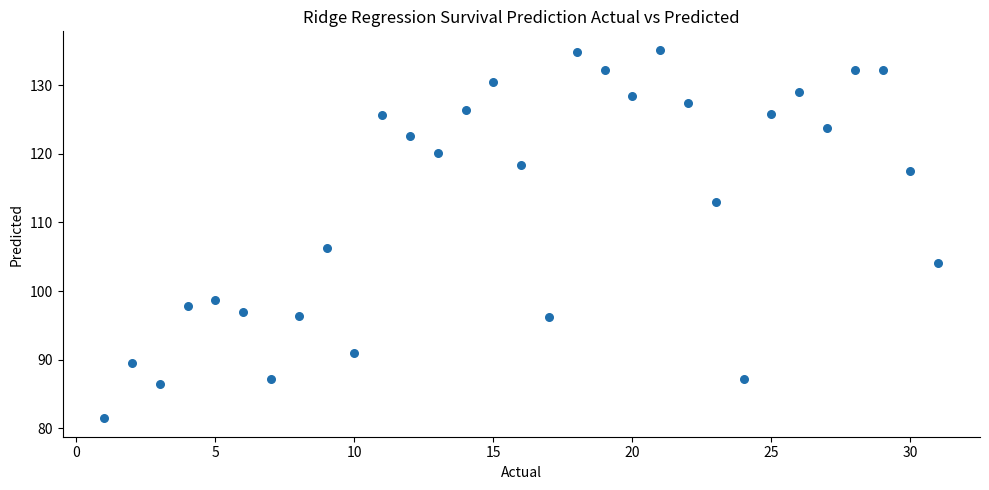

What Y value in the scatter plot is closest to 108?

106.3